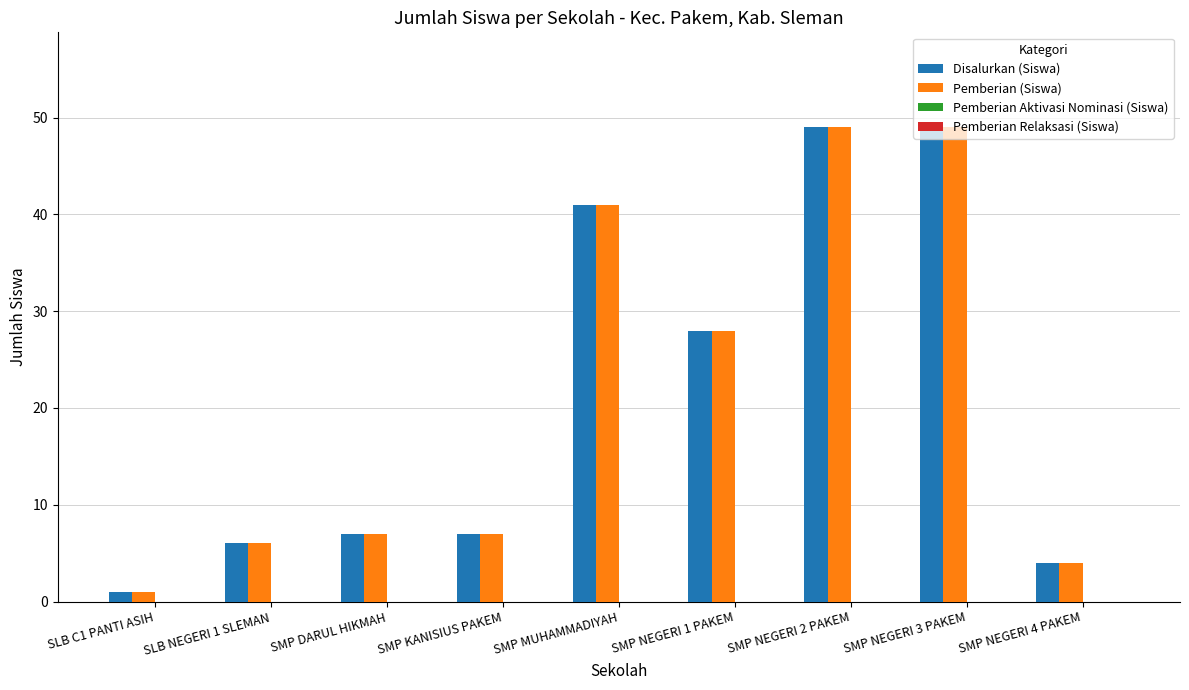

Is it true that Disalurkan (Siswa) equals 11 at SMP DARUL HIKMAH?

False